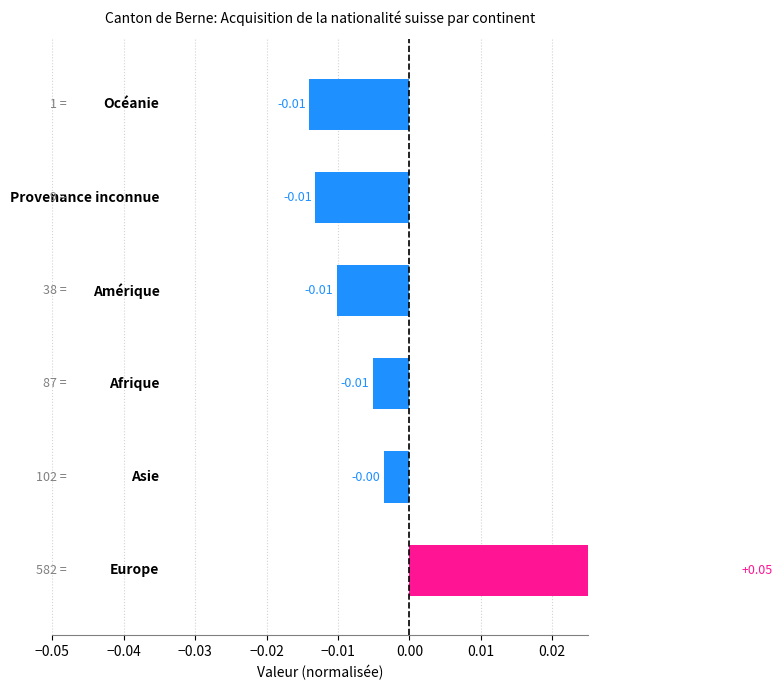

Is it true that the value at −0.04 is -0.0?

True